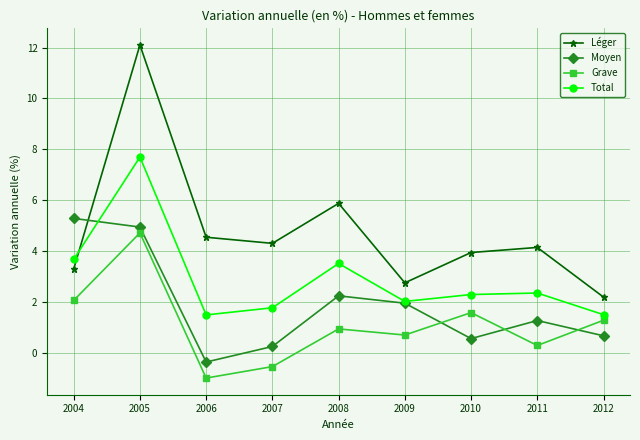

Is it true that Léger equals 3.3 at 2005?

False